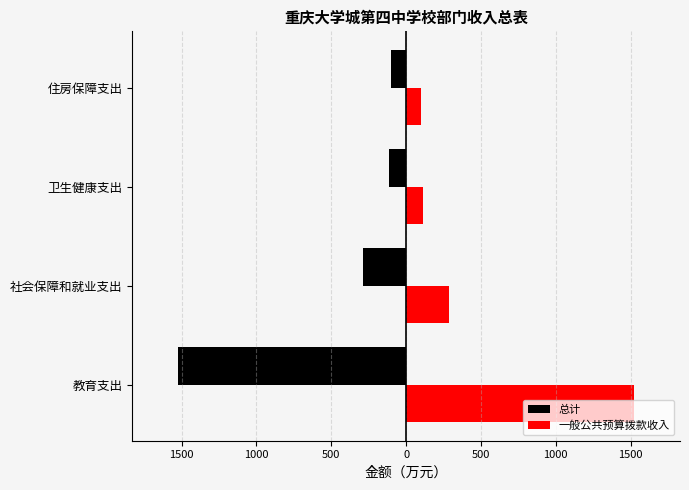

What are all the series names shown in the legend?

总计, 一般公共预算拨款收入